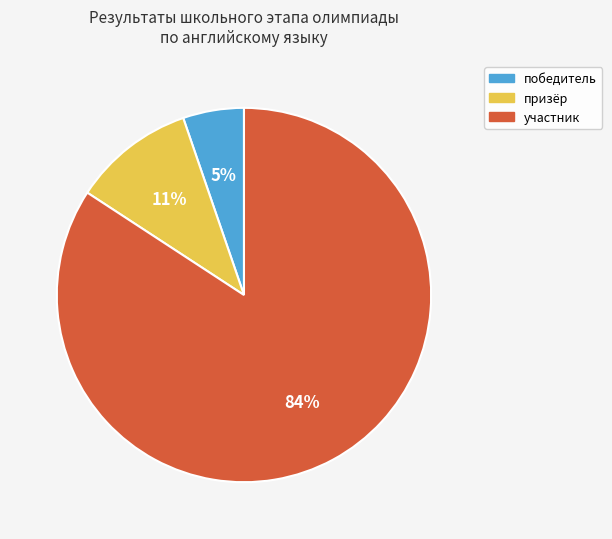

Between призёр and победитель, which is larger?

призёр